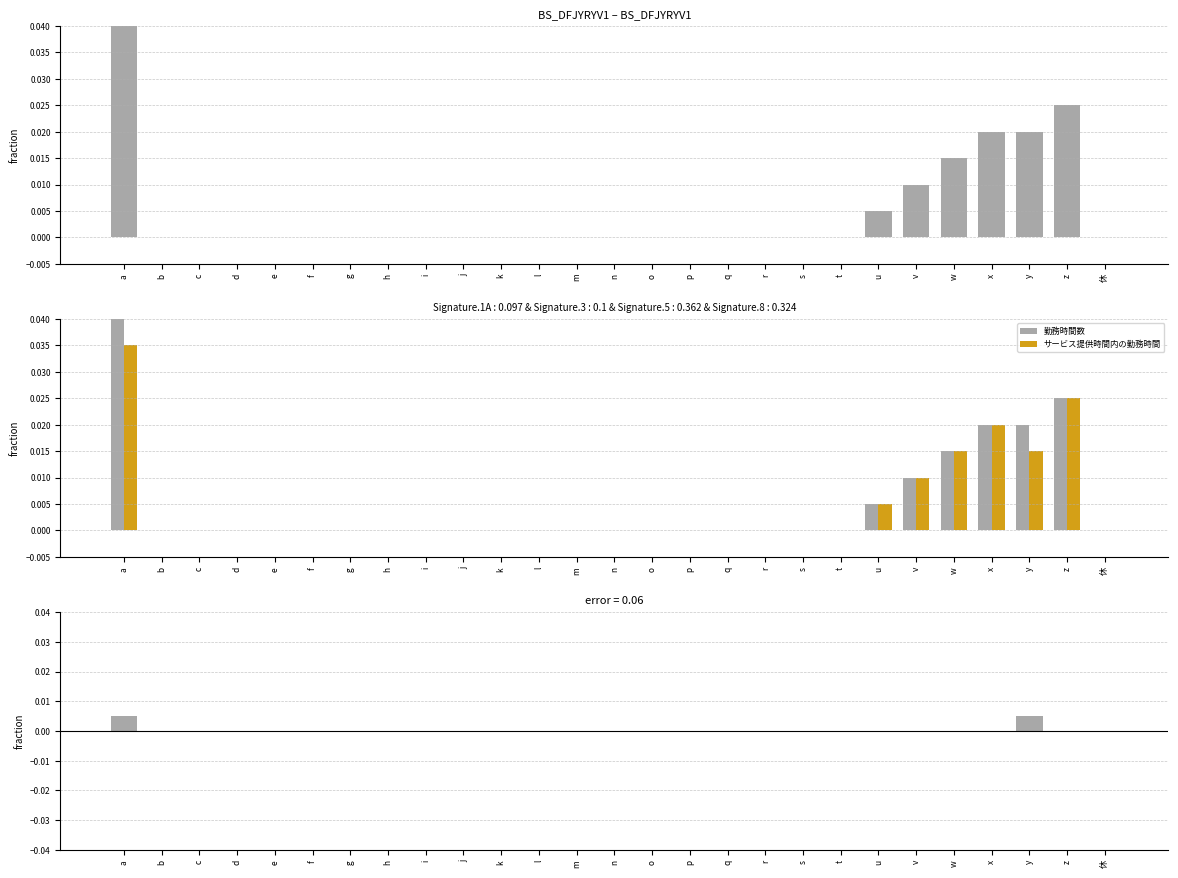

Does the chart contain stacked bars?

No